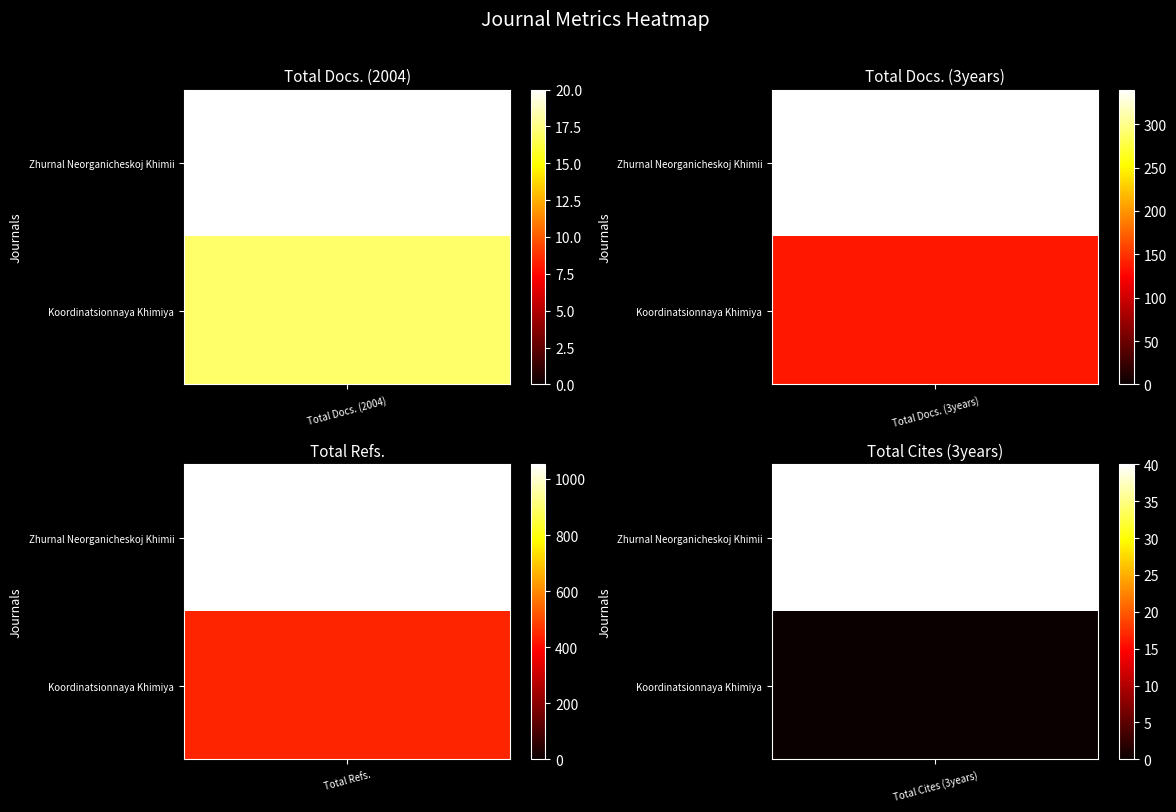

What value does the Total Refs. series have at Zhurnal Neorganicheskoj Khimii?

1052